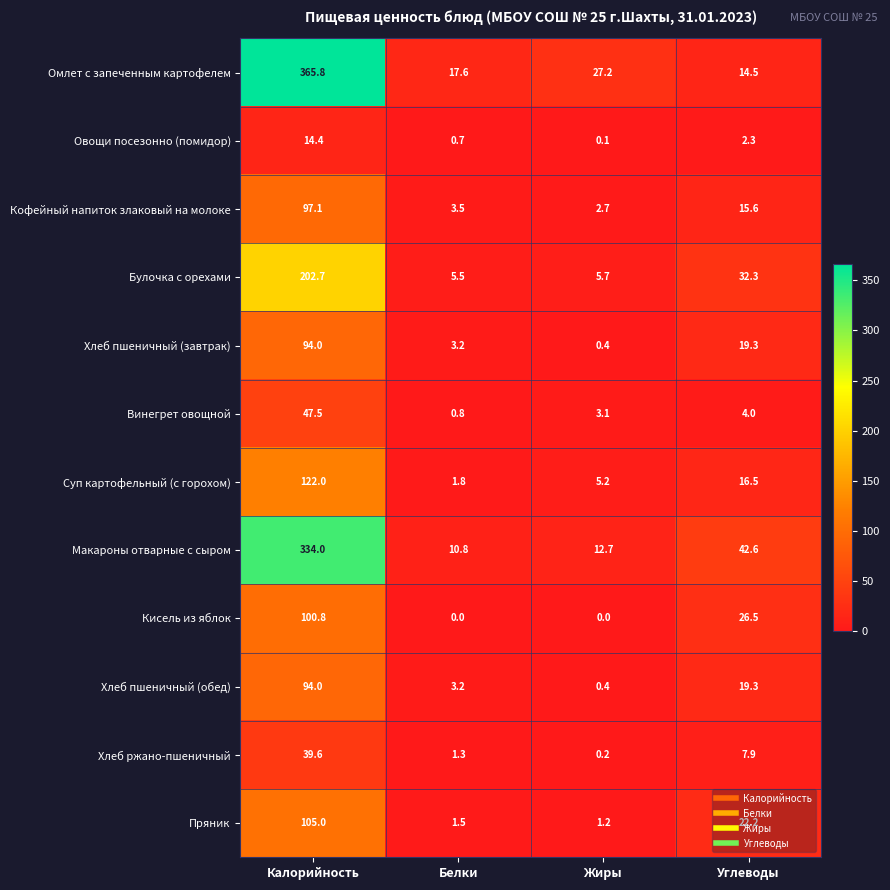

What is the sum of all Овощи посезонно (помидор) values?

17.5